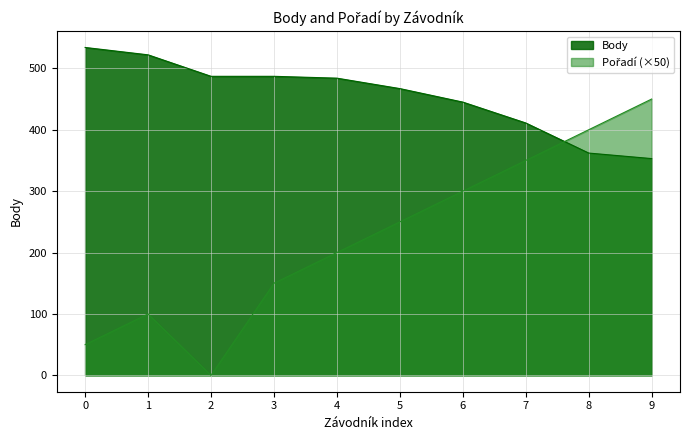

What is the total value across all series at 6?

745